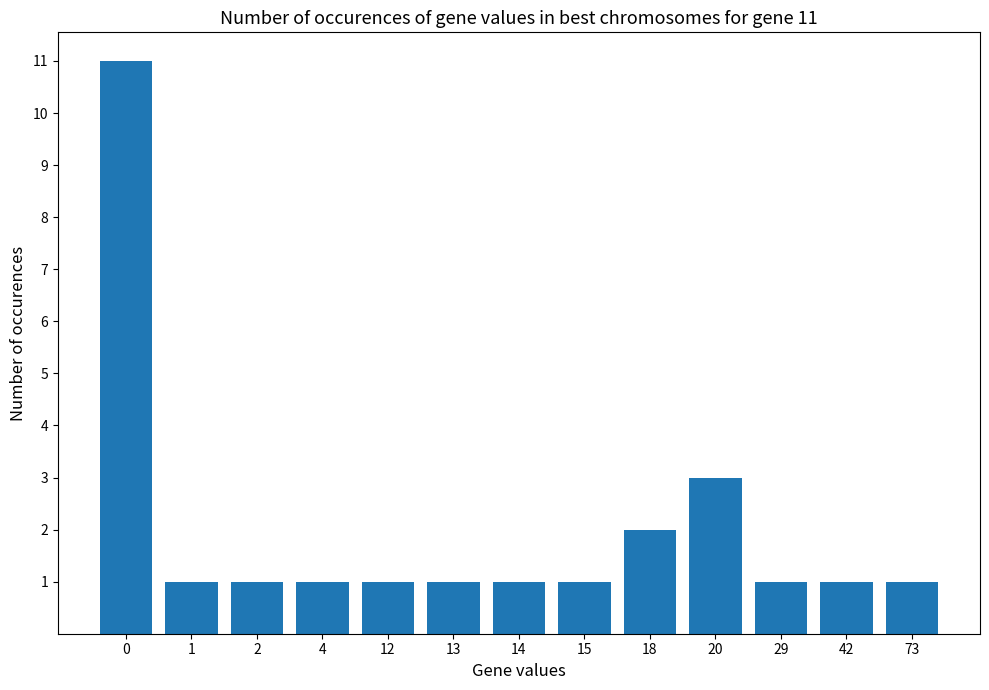

What is the maximum value shown in the chart?

11